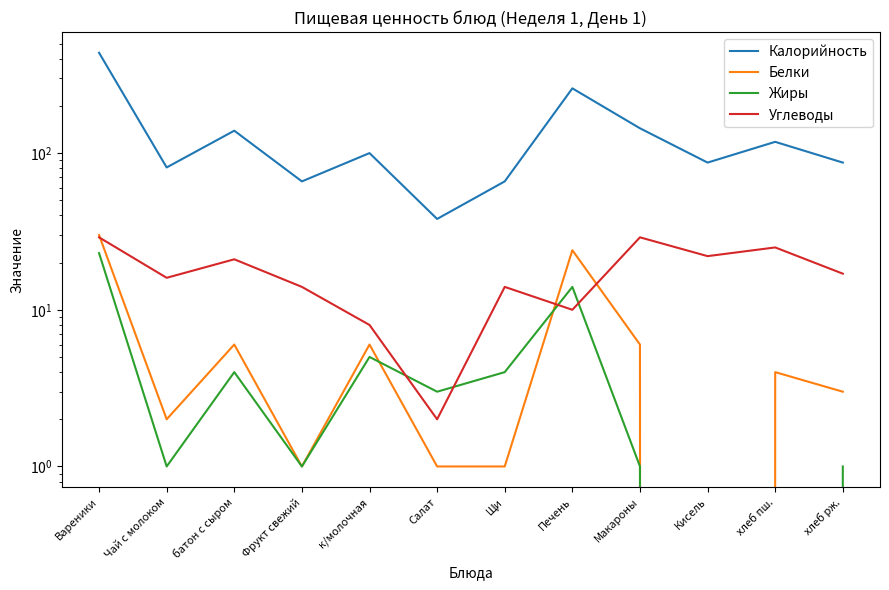

The Углеводы series shows 2 at Салат. True or false?

True